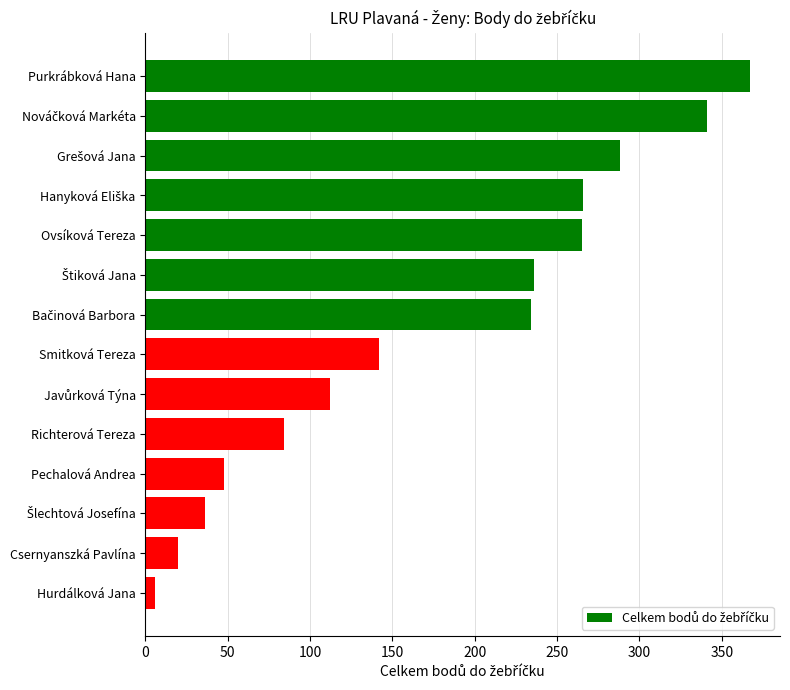

What is the difference between the maximum and minimum values?

361